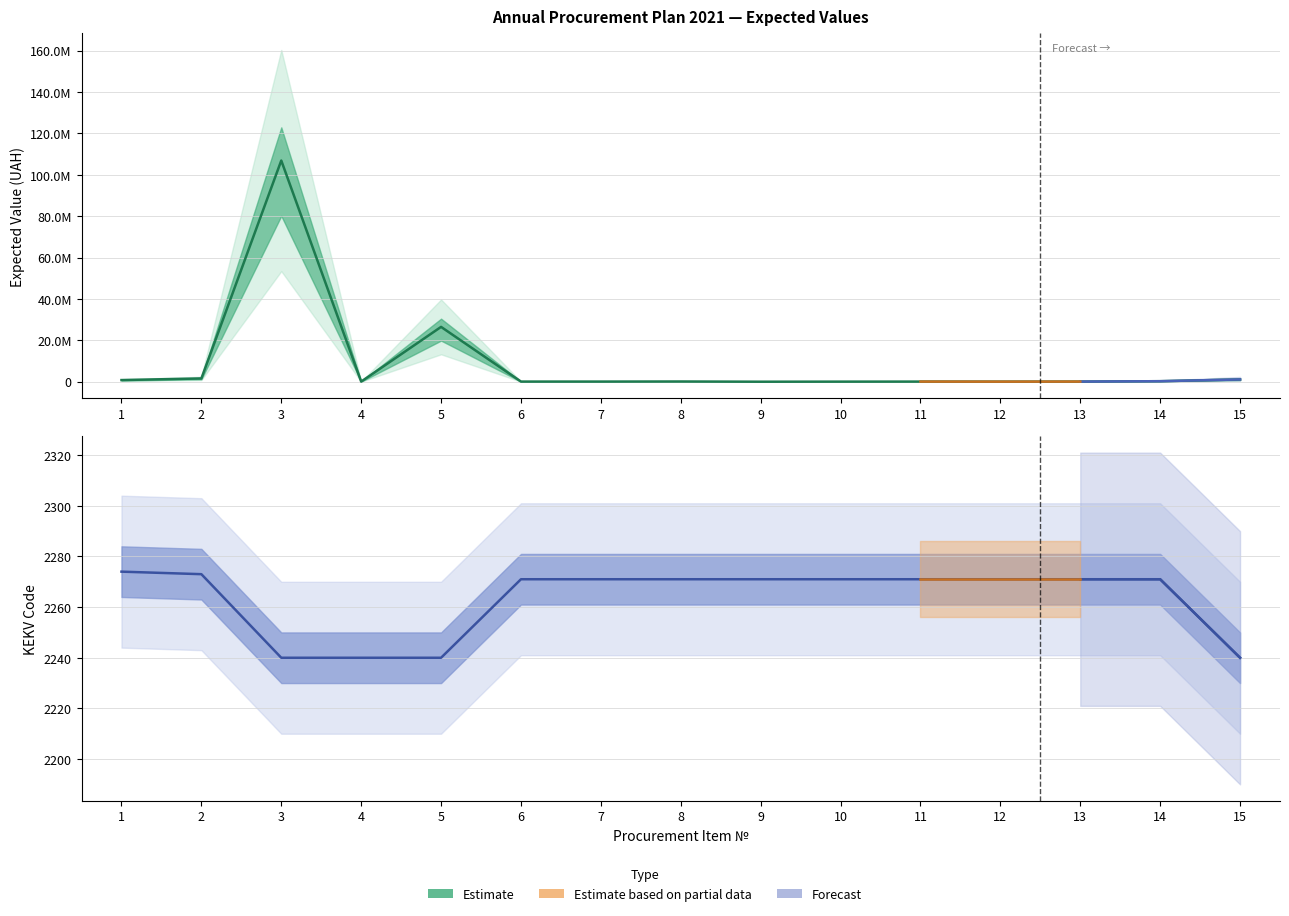

What is the sum of all values?

33946